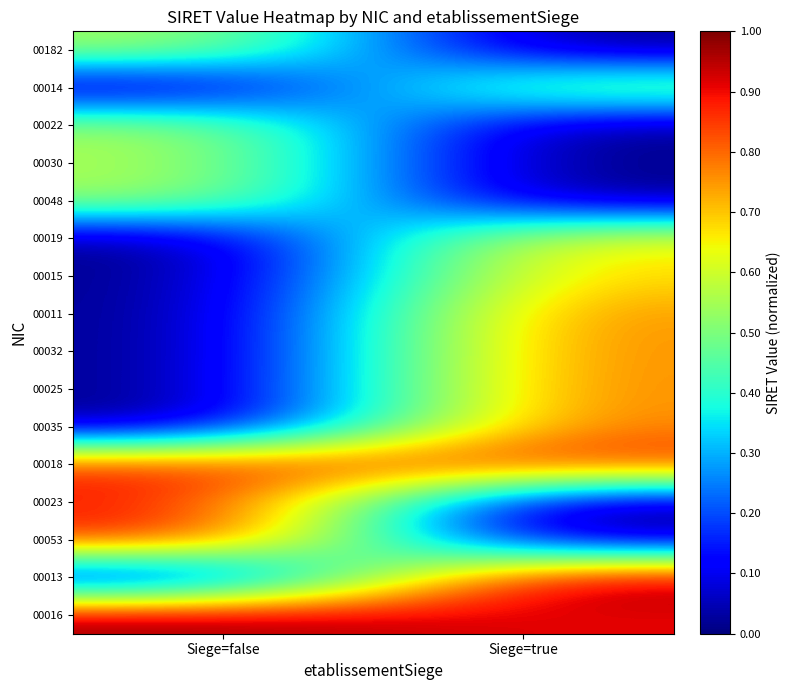

How many categories are shown in the chart?

2